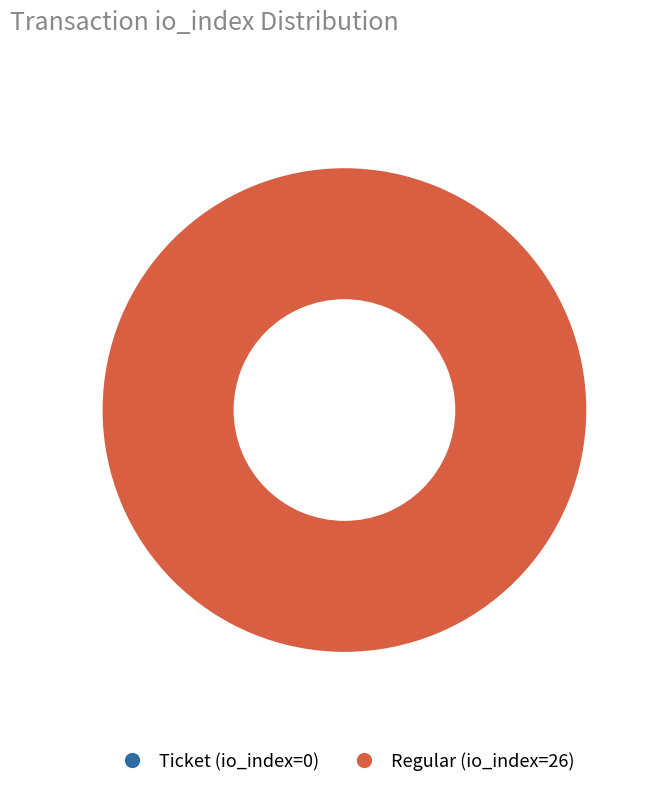

Which slice represents more than half of the pie?

Regular (io_index=26)